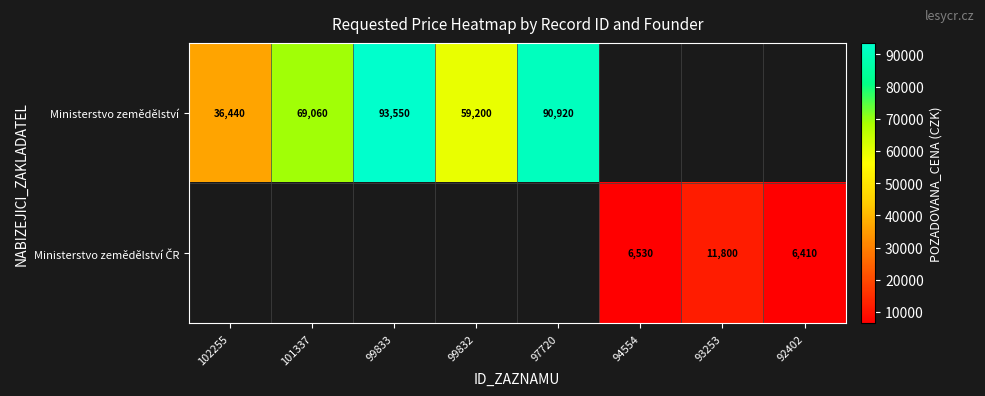

At how many categories does at least one series exceed 92706?

1